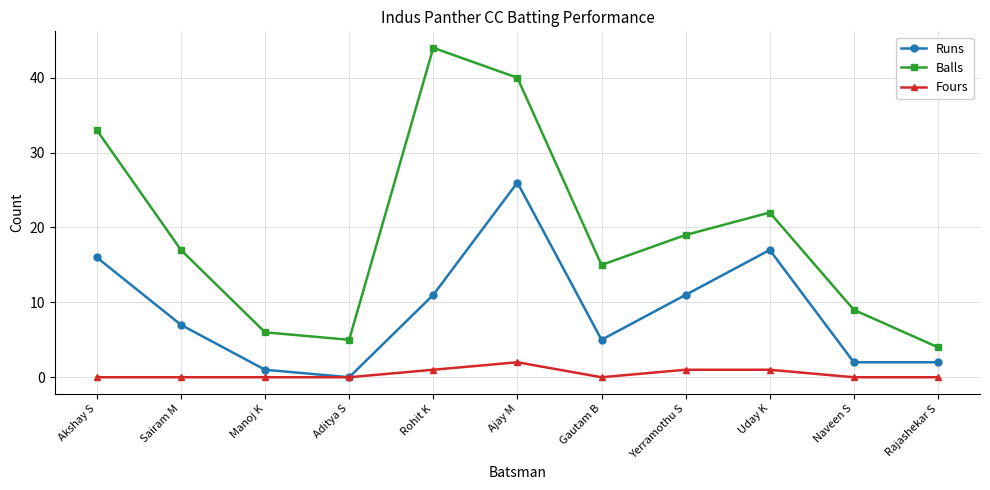

List the series in order of their overall mean, highest first.

Balls, Runs, Fours